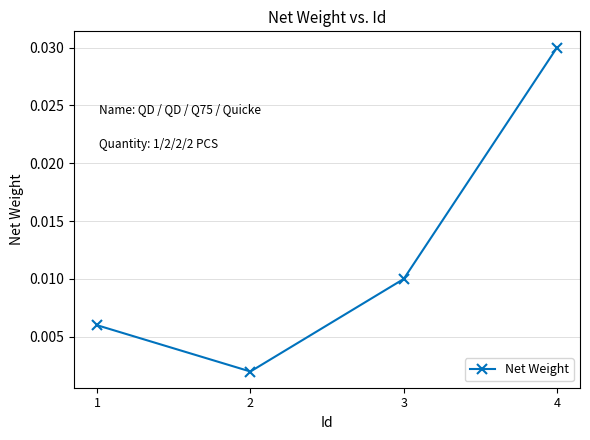

Which label corresponds to the largest value in the chart?

4